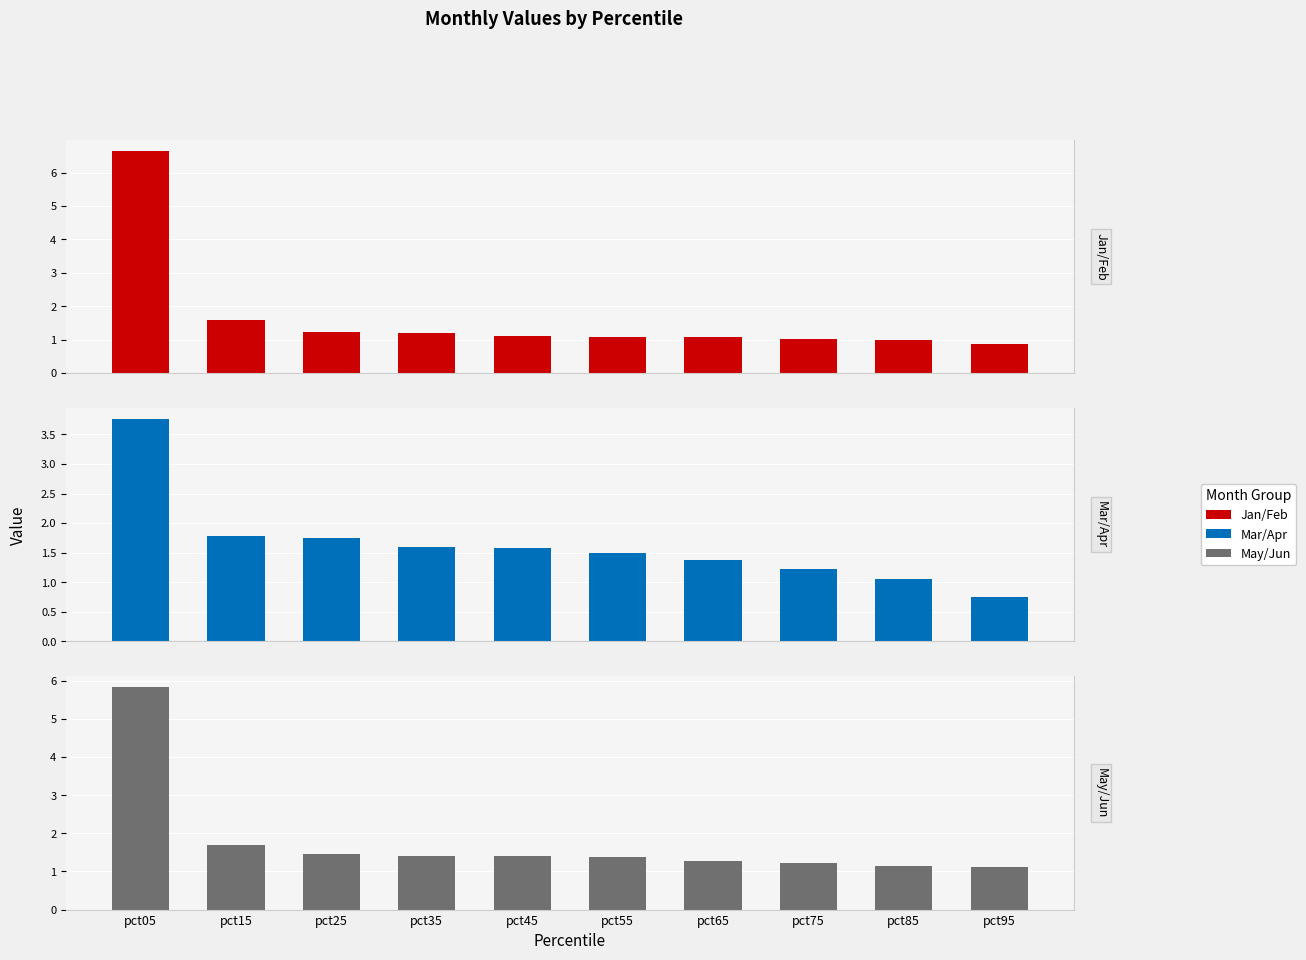

Where is Jan/Feb nearest to the value 3?

pct15